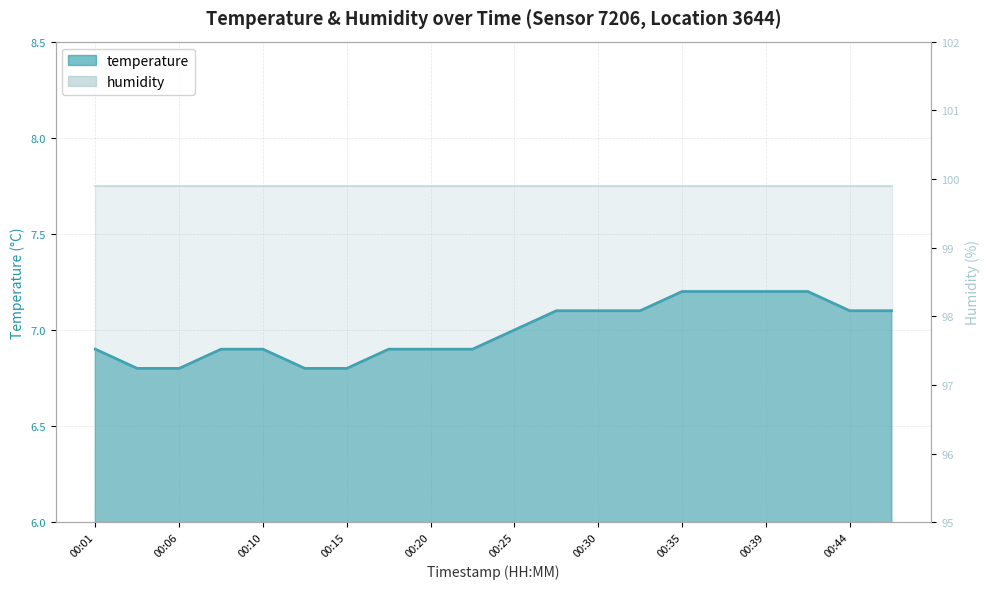

True or false: the data shows 10.4 at 00:06.

False